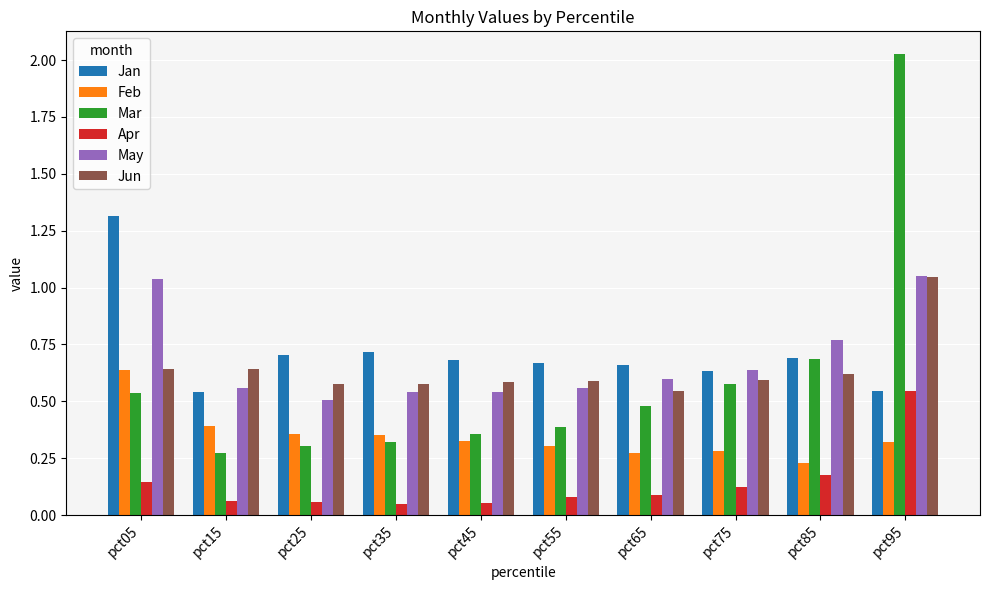

The value of Apr at pct05 is 0.1. True or false?

True